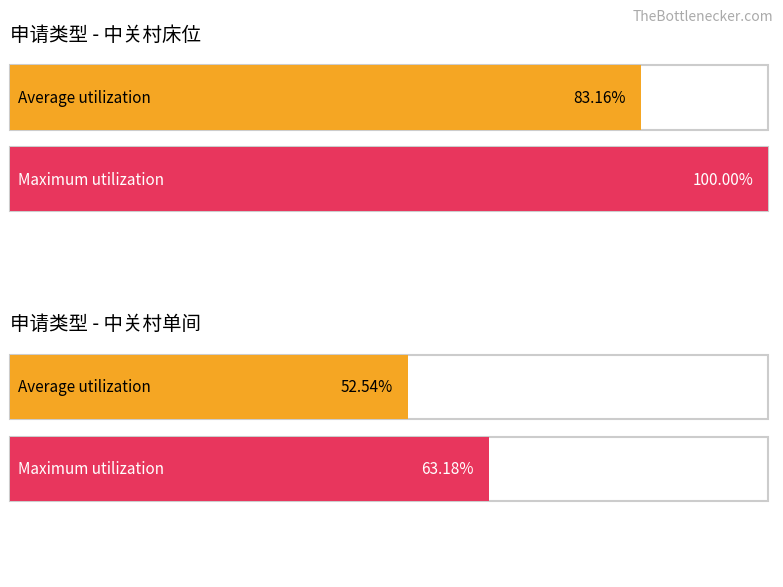

Which has a higher value, 中关村单间_通过 or 中关村床位_通过?

中关村床位_通过